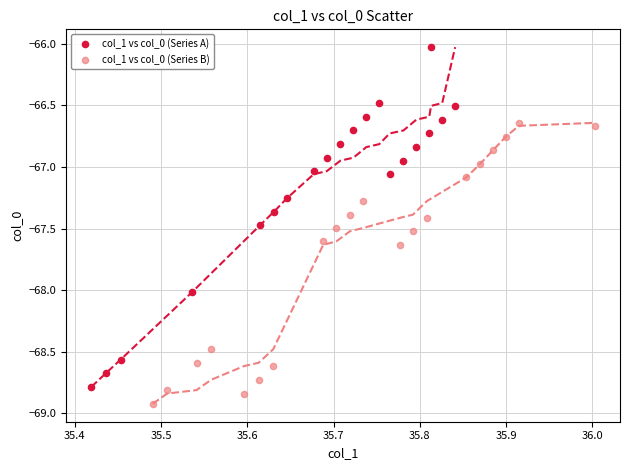

Which series has the widest spread of Y values?

col_1 vs col_0 (Series A)